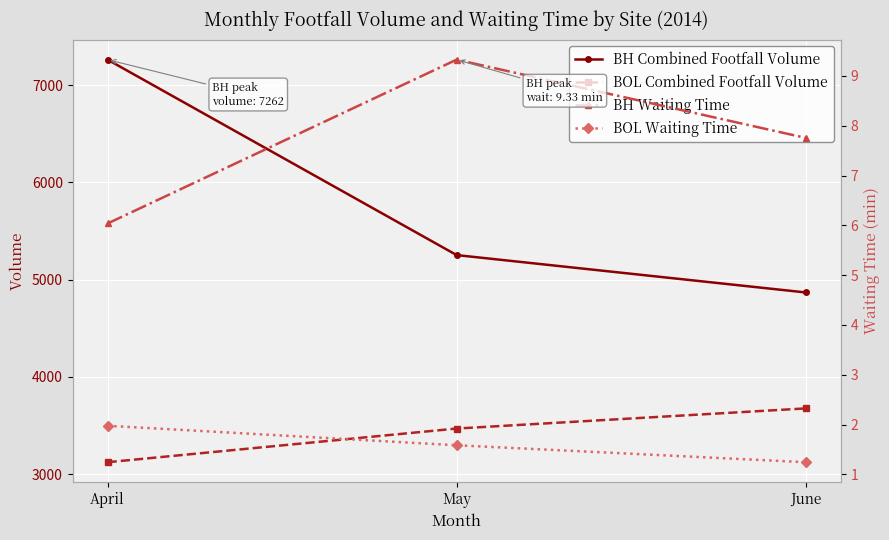

At which category is the sum across all series the highest?

April